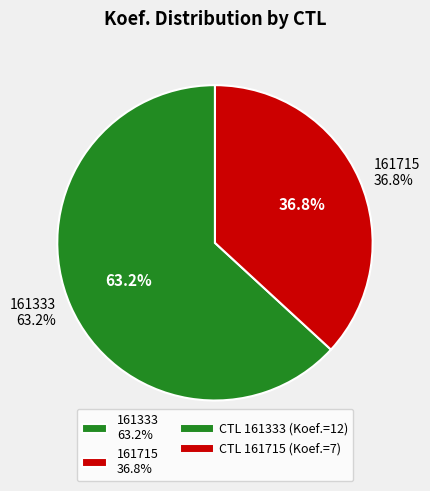

How many segments does this pie chart have?

2